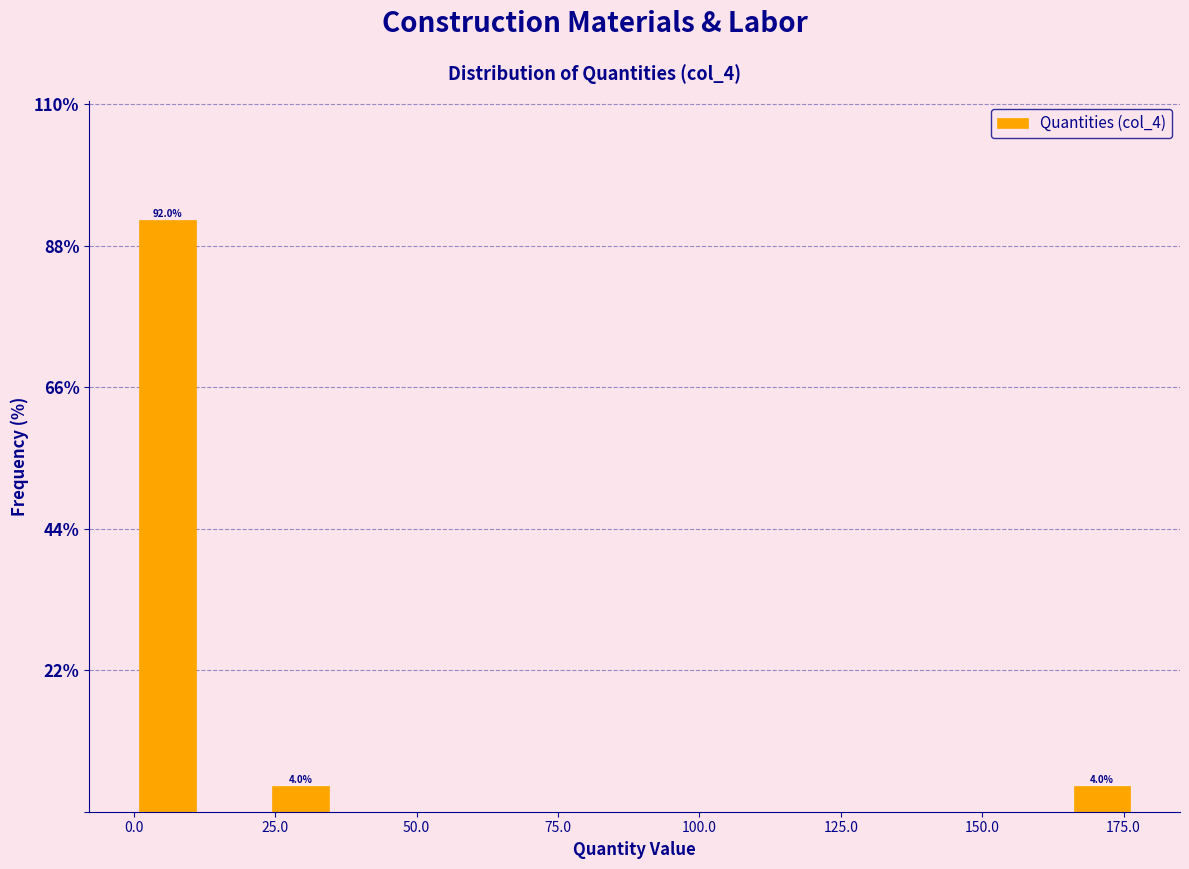

Read against the x-axis, roughly where is the centre of the tallest bar?

5